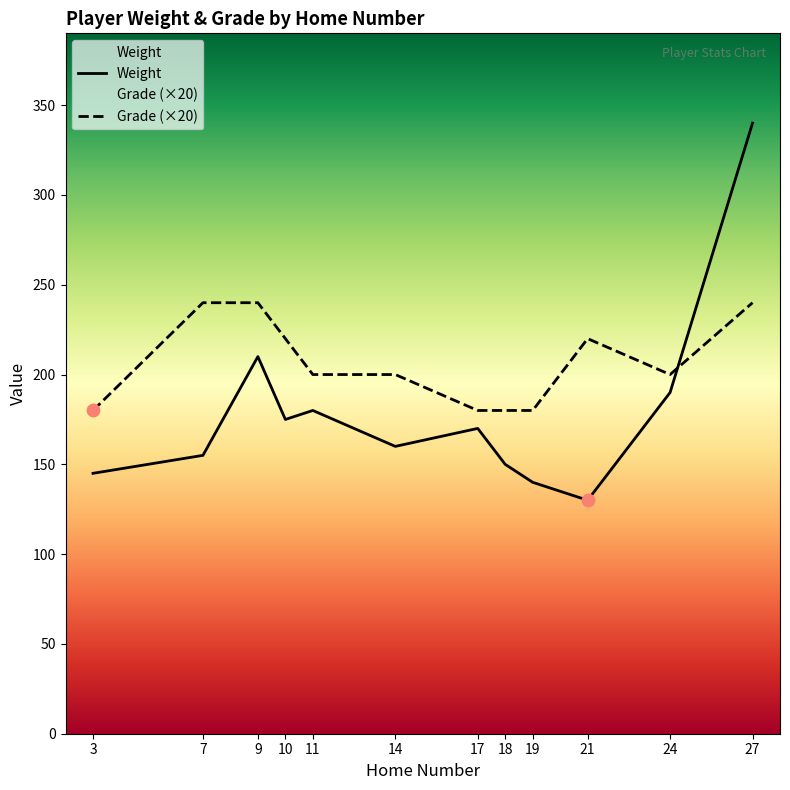

Which series has the largest total across all categories?

Grade (×20)